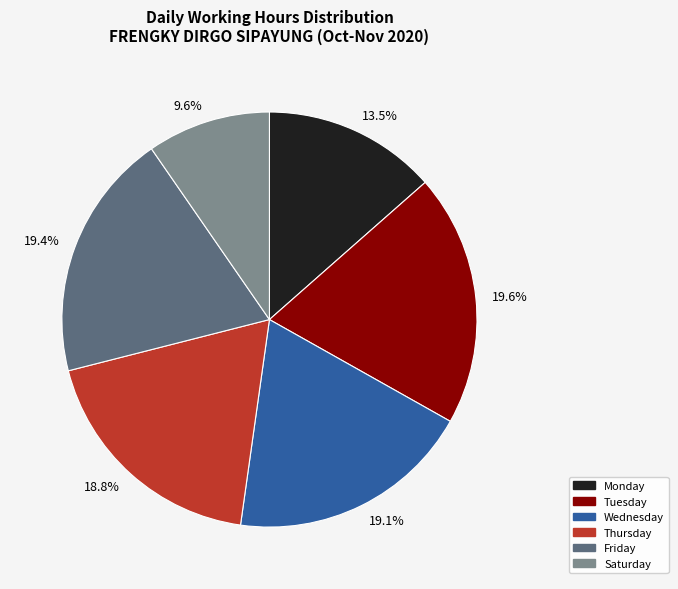

Does 19.6% account for over 50% of the chart?

No